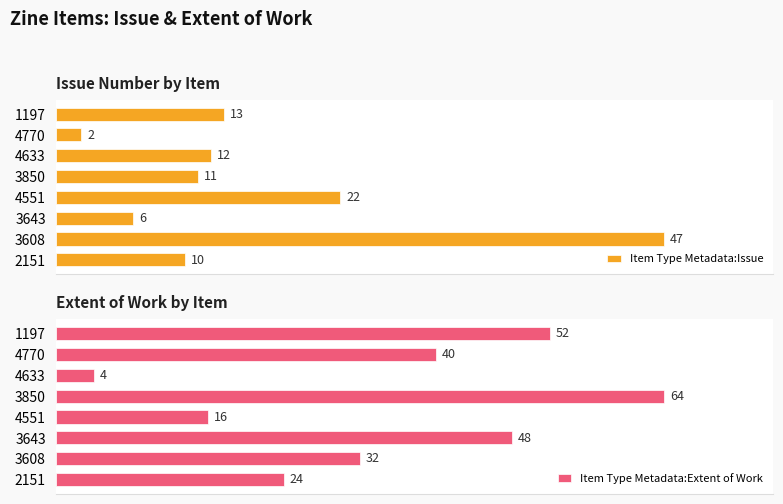

How many groups of bars are there?

8